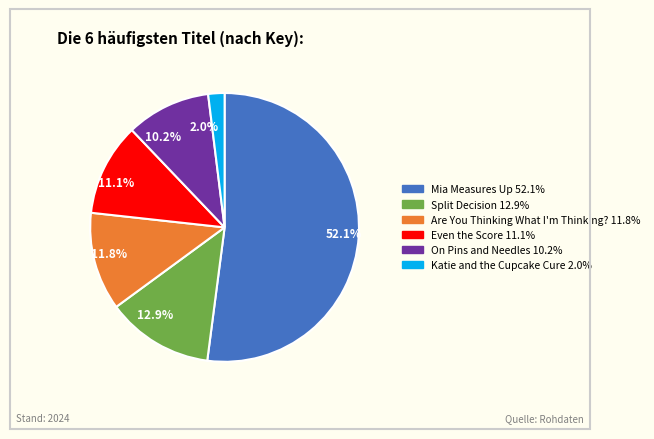

Rank the categories by value from highest to lowest.

52.1%, 12.9%, 11.8%, 11.1%, 10.2%, 2.0%